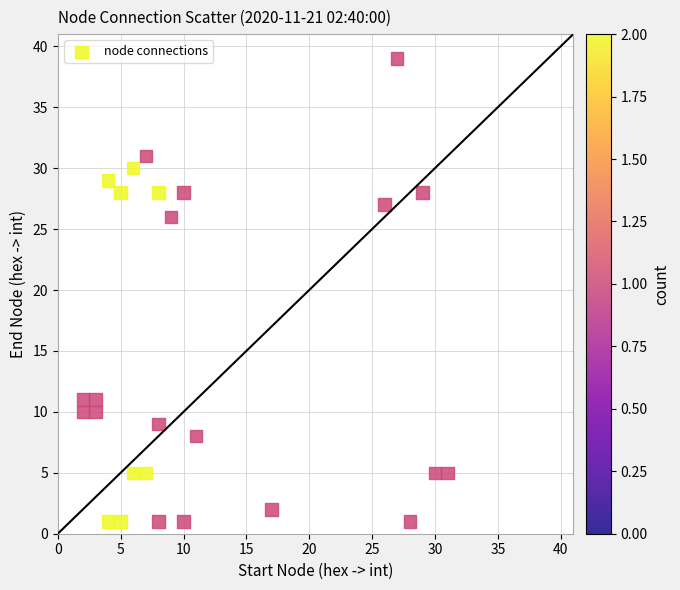

What Y value in the scatter plot is closest to 20?

26